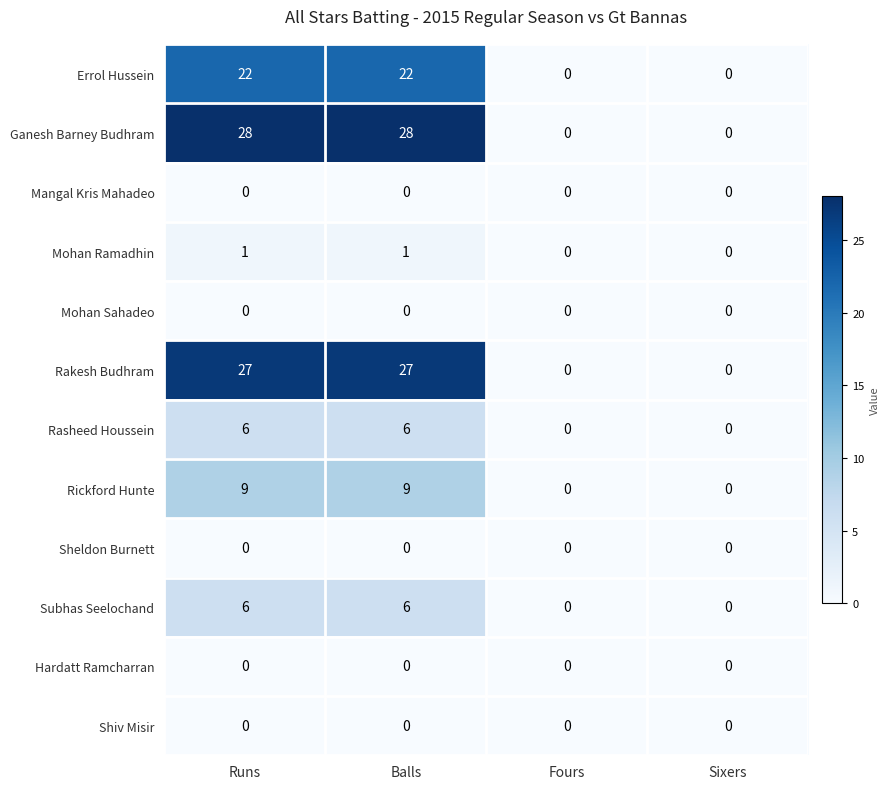

What is the highest value of the Rickford Hunte series?

9